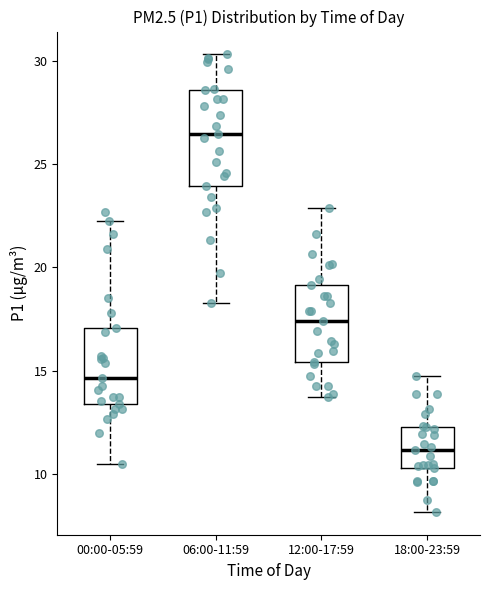

Reading left to right, read every box against the y-axis: the position of its median line, the range the box covers, and the ends of its whiskers. The values are not printed on the chart, so give them approximately, as read against the axis.

00:00-05:59: median 14.5, box 13.5 to 17.0, whiskers 10.5 to 22.0
06:00-11:59: median 26.5, box 24.0 to 28.5, whiskers 18.5 to 30.5
12:00-17:59: median 17.5, box 15.5 to 19.0, whiskers 13.5 to 23.0
18:00-23:59: median 11.0, box 10.5 to 12.5, whiskers 8.0 to 15.0